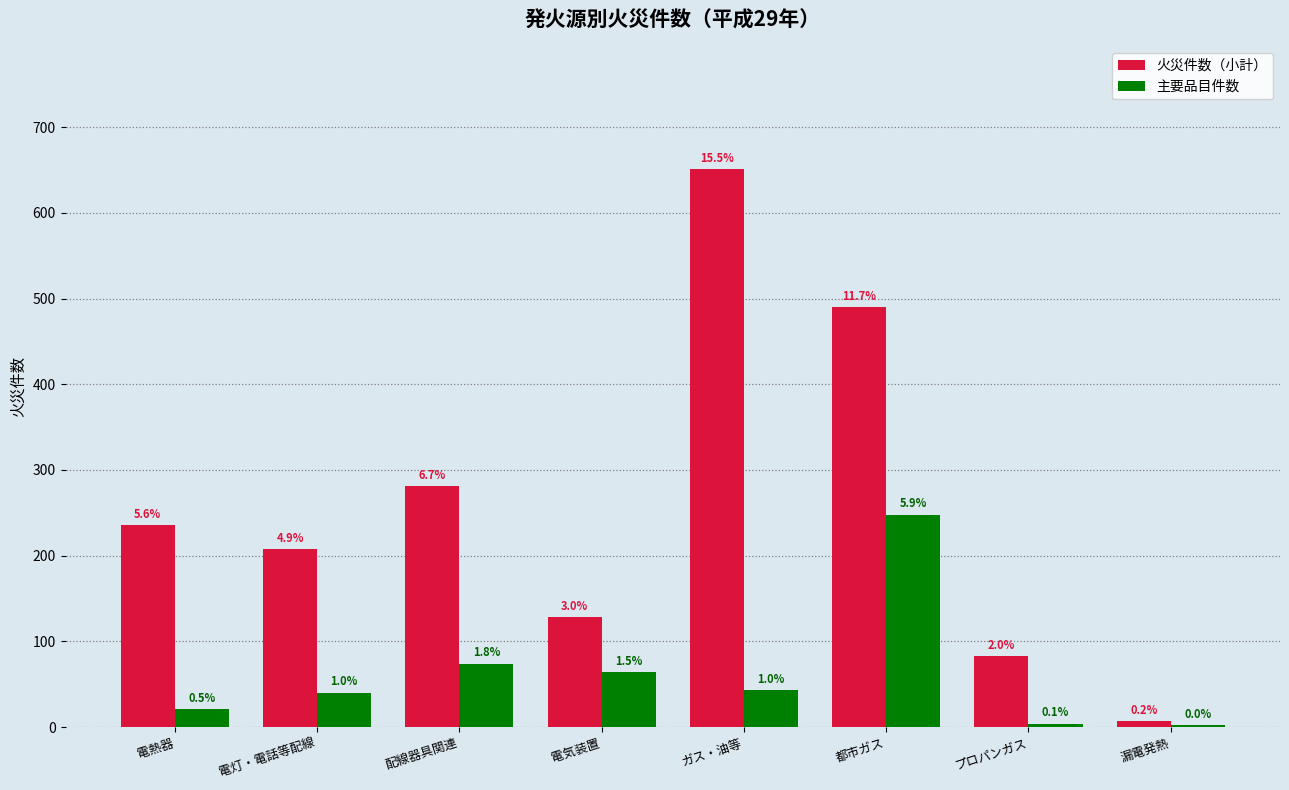

Are the bars horizontal?

No